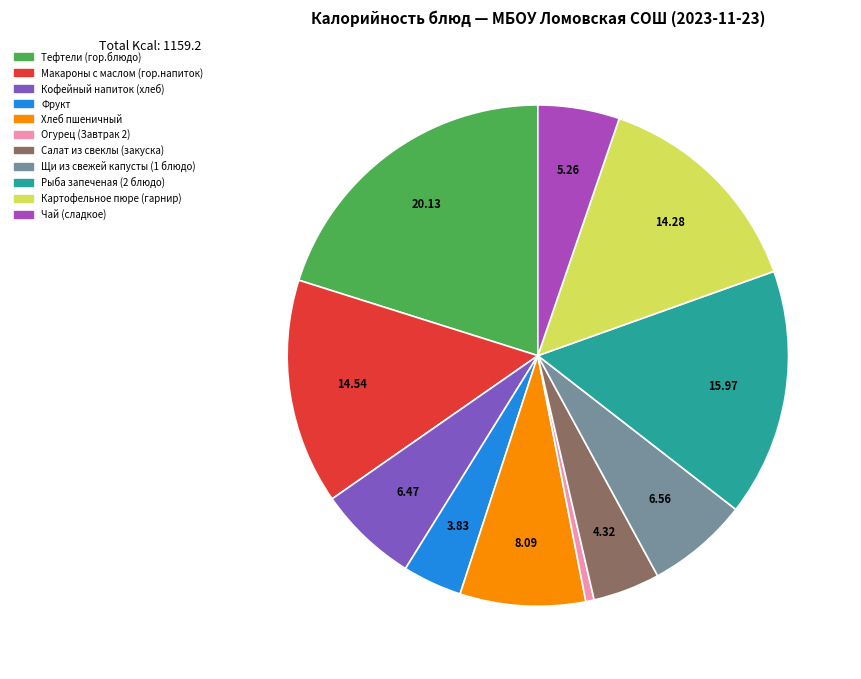

Is there any slice that represents more than half of the pie?

No